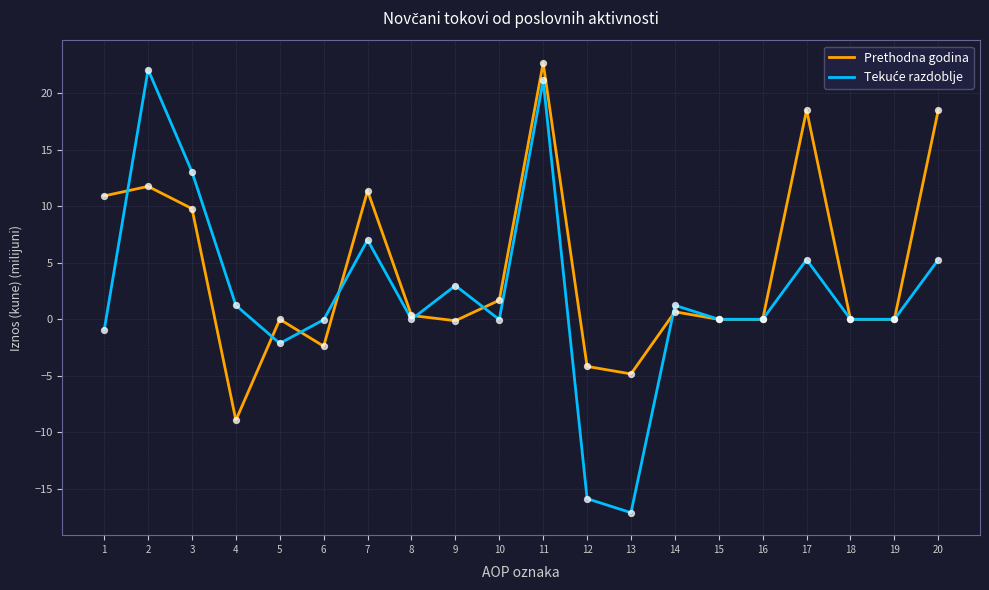

What is the spread (max minus min) of values at 11?

1.5